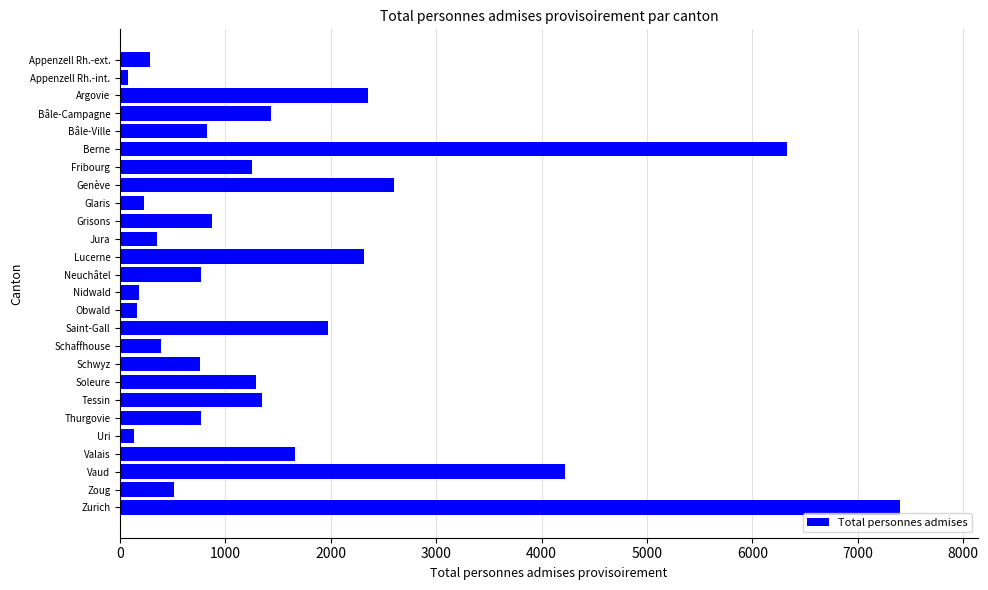

What is the greatest value displayed?

7400